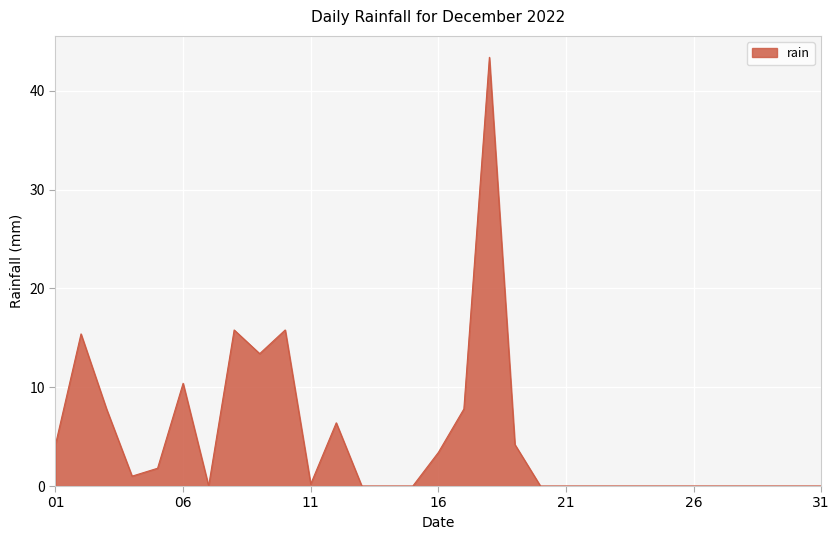

Is it true that the value at 31 is 0.0?

True